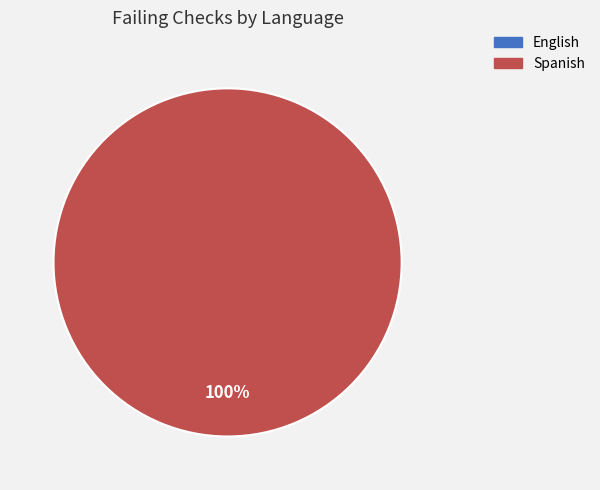

To the nearest percent, what is the difference between the largest and smallest slice percentages?

100%